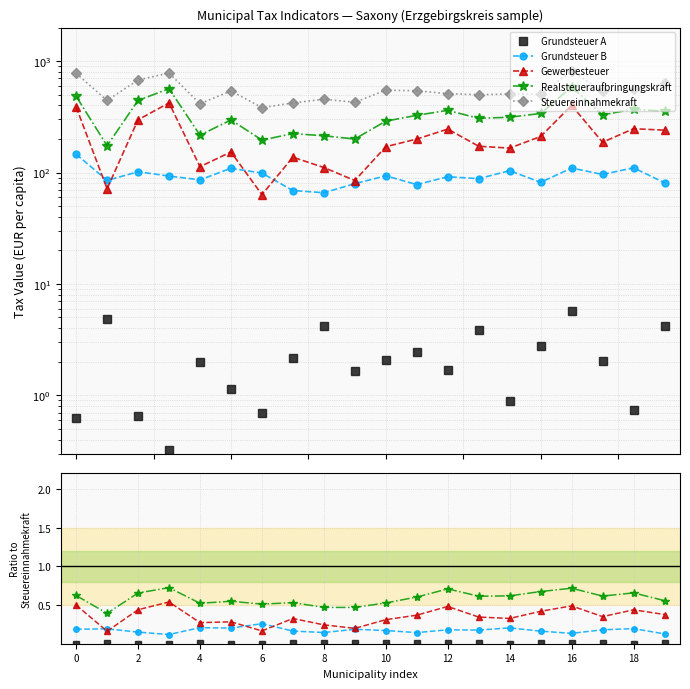

What is the label of the 17th point from the left?

16